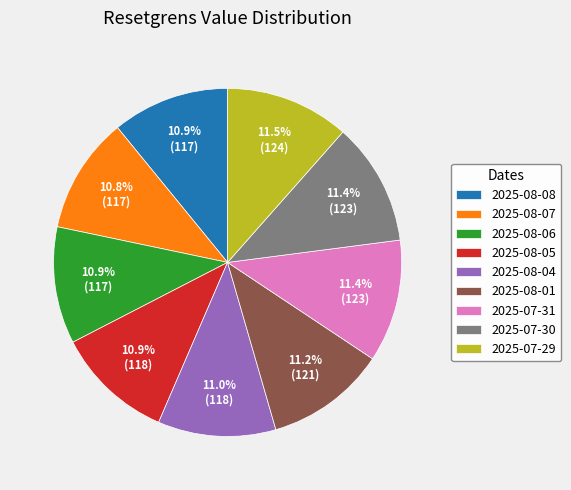

Count the number of slices in the pie.

9